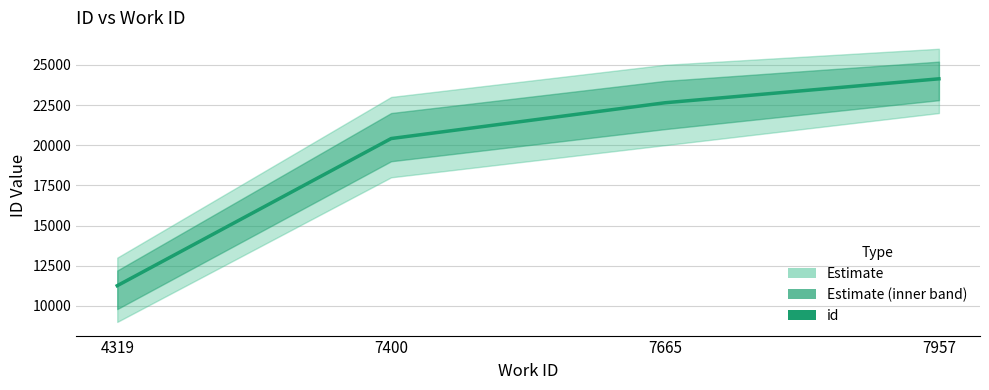

How many categories are shown in the chart?

4